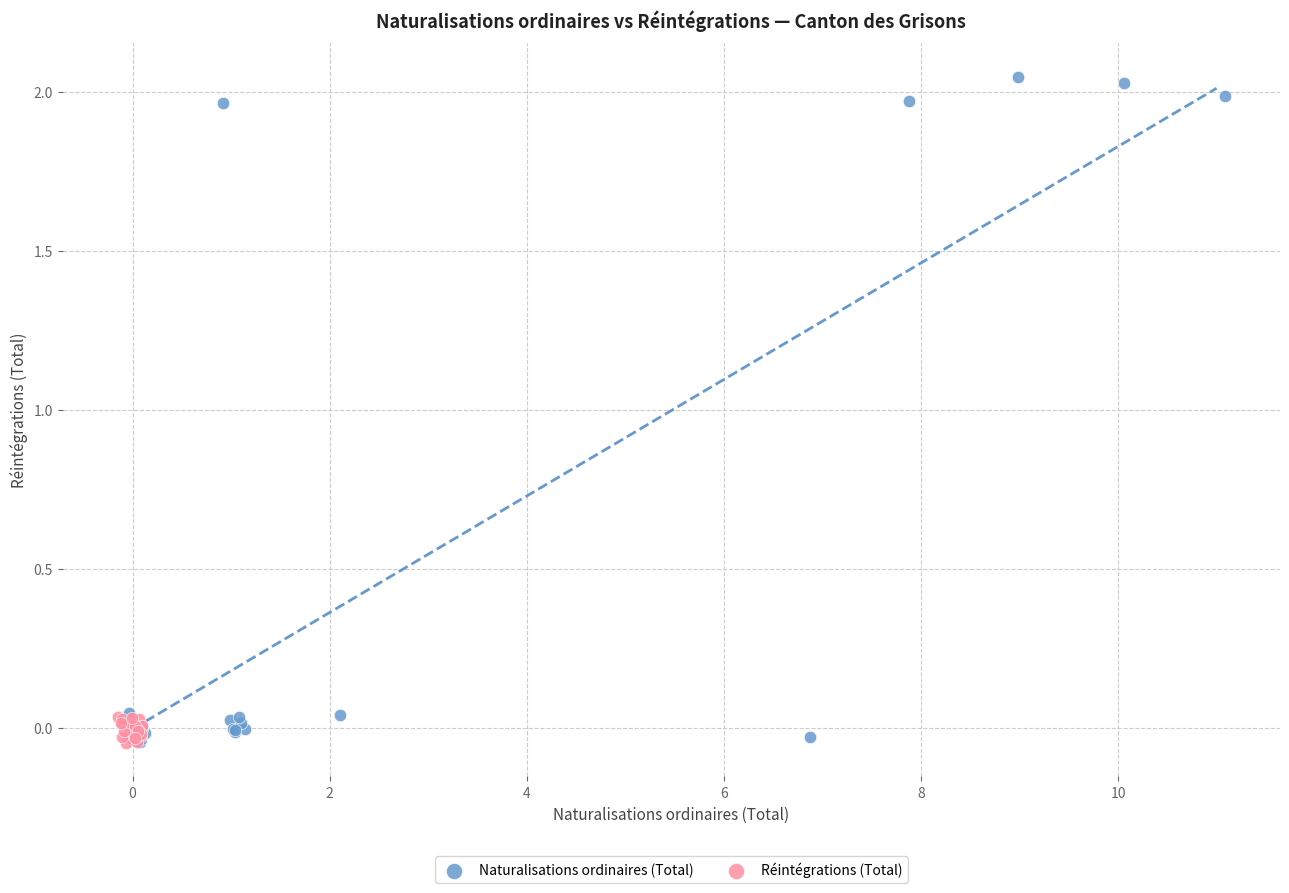

Which series has the widest spread of Y values?

Naturalisations ordinaires (Total)